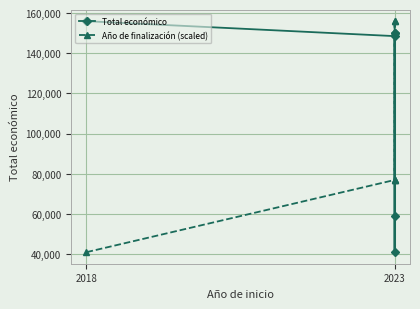

Reading right to left, extract all data points from this chart.

Total económico: 150000.0	150000.0	59106.0	40876.0	148534.0	155978.0
Año de finalización (scaled): 76845.4	76845.4	155978.0	155978.0	76845.4	40876.0